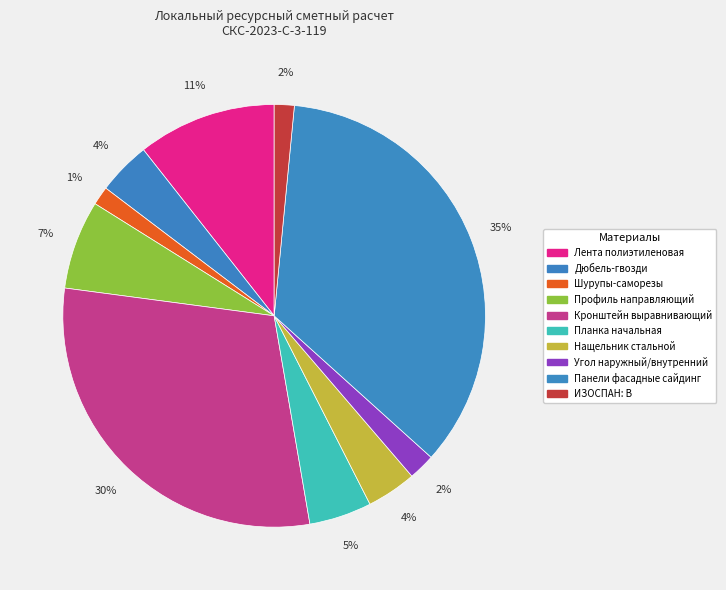

Rank the categories by value from lowest to highest.

Шурупы-саморезы, ИЗОСПАН: B, Угол наружный/внутренний, Нащельник стальной, Дюбель-гвозди, Планка начальная, Профиль направляющий, Лента полиэтиленовая, Кронштейн выравнивающий, Панели фасадные сайдинг